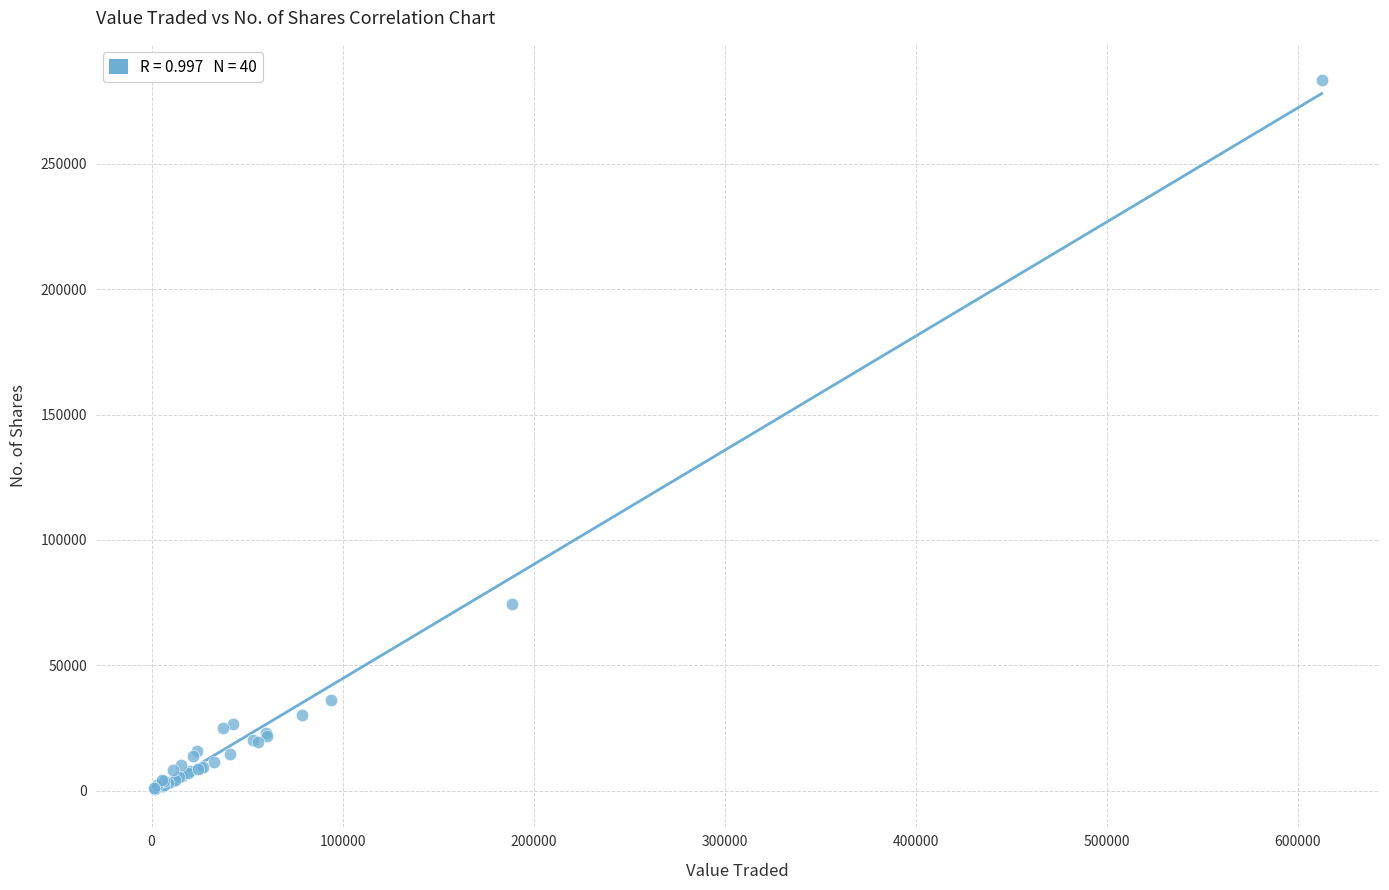

What Y value in the scatter plot is closest to 141950?

74546